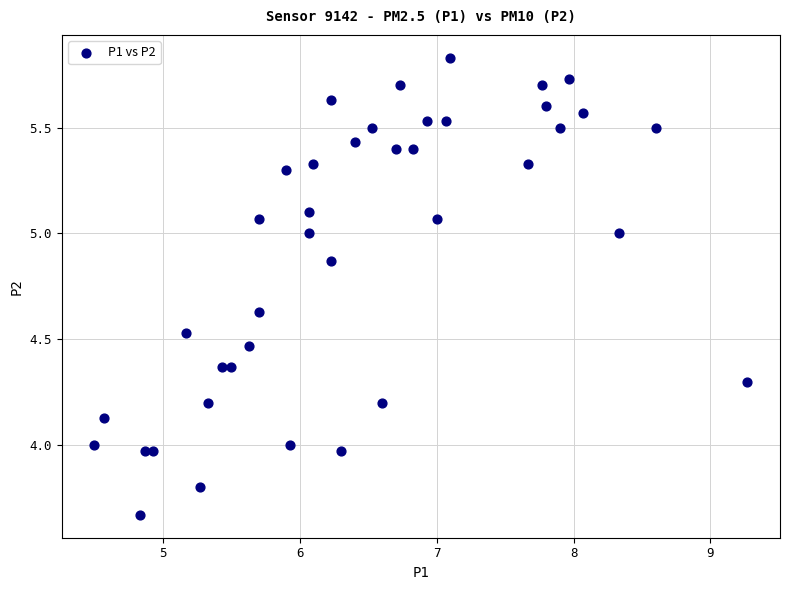

What is the range of X values (max minus min)?

4.8